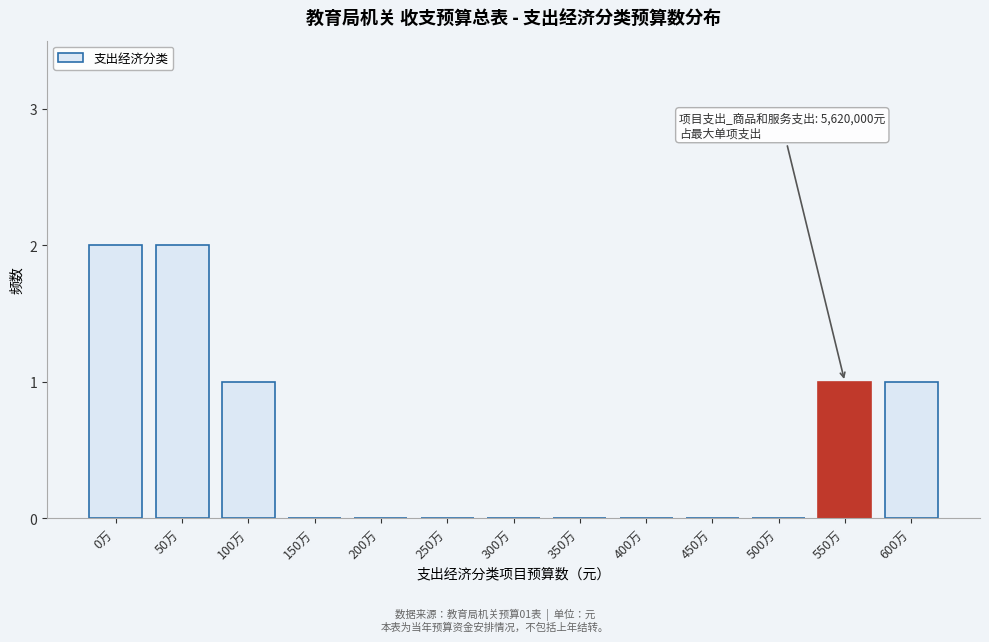

Reading left to right, list all the values displayed in this chart.

0万=2	50万=2	100万=1	150万=0	200万=0	250万=0	300万=0	350万=0	400万=0	450万=0	500万=0	550万=1	600万=1